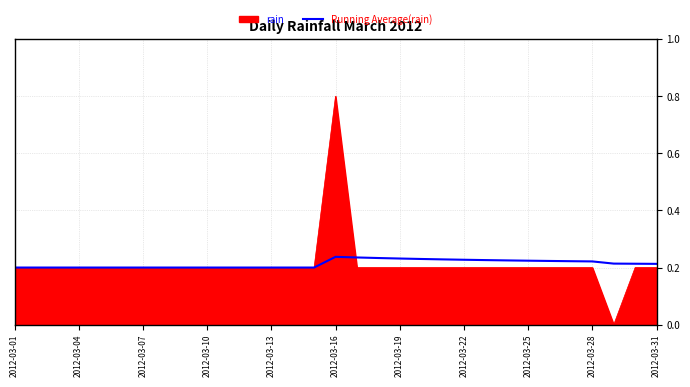

Which series has the largest range (max minus min)?

rain